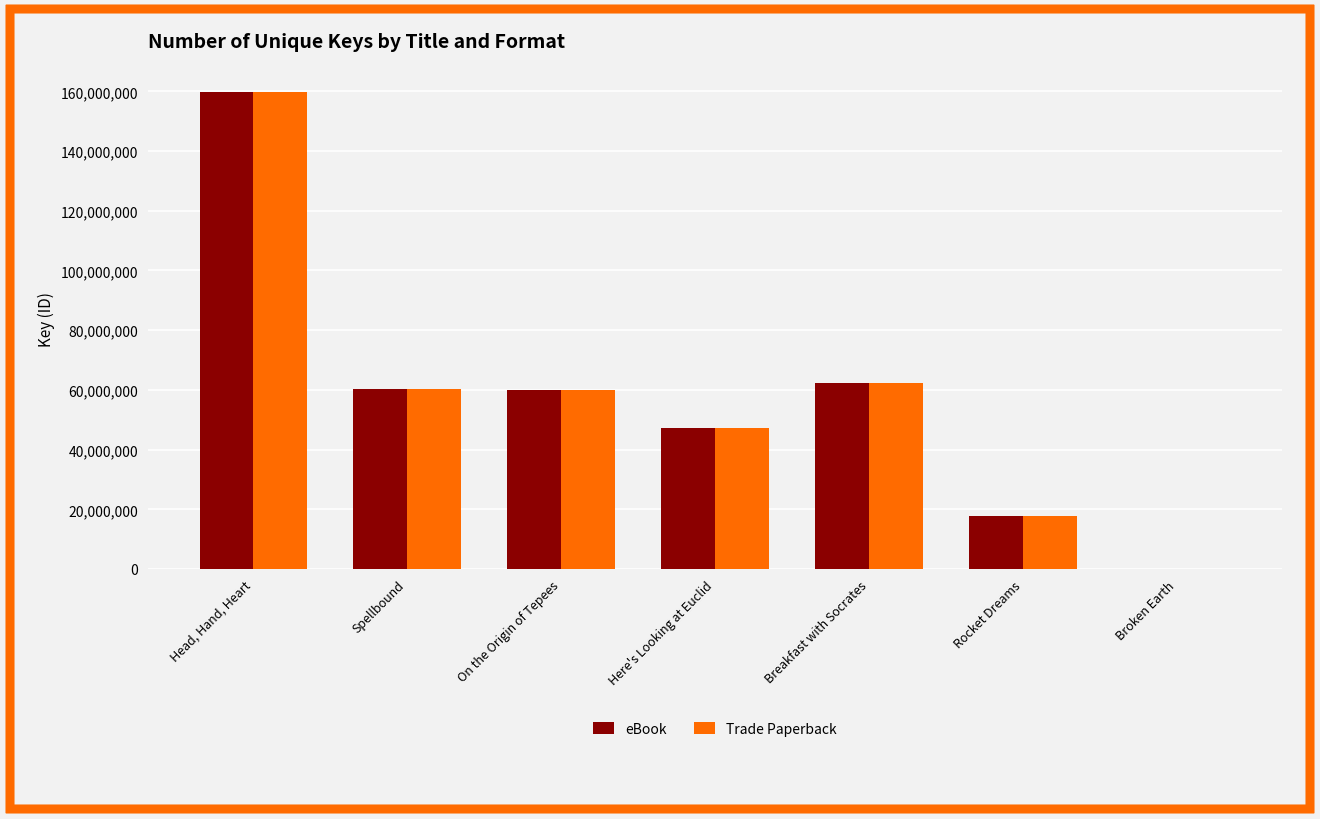

True or false: eBook has a value of 62339634 at Breakfast with Socrates.

True